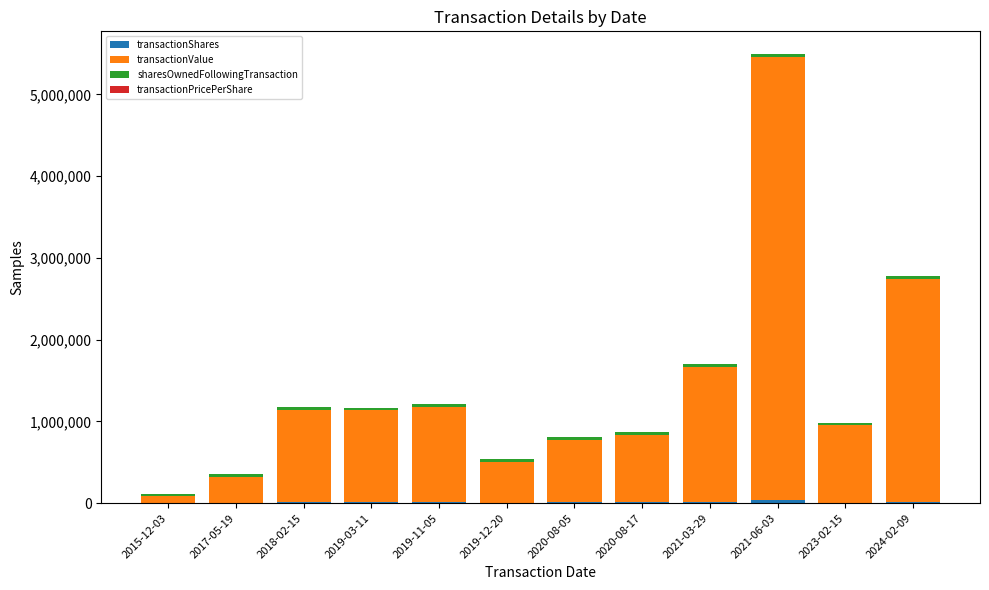

At which category is the sum across all series the highest?

2021-06-03